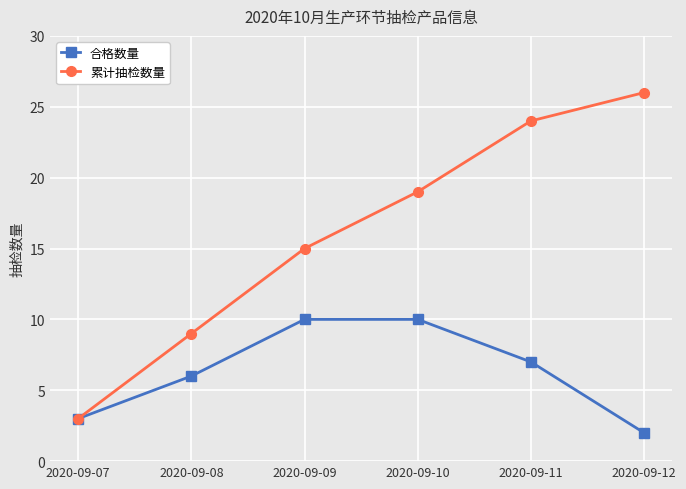

What are all the series names shown in the legend?

合格数量, 累计抽检数量